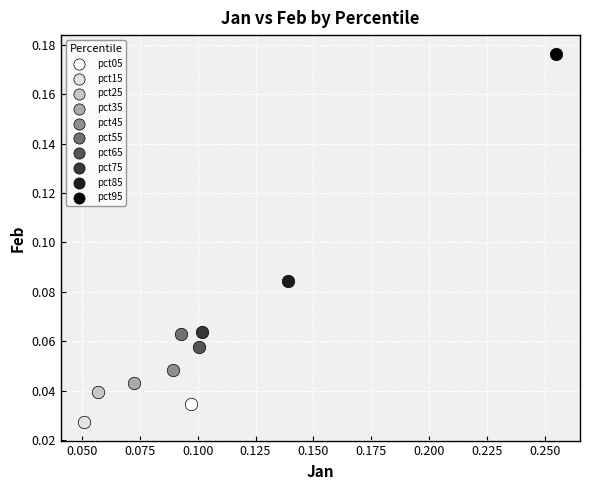

What are all the series names shown in the legend?

pct05, pct15, pct25, pct35, pct45, pct55, pct65, pct75, pct85, pct95